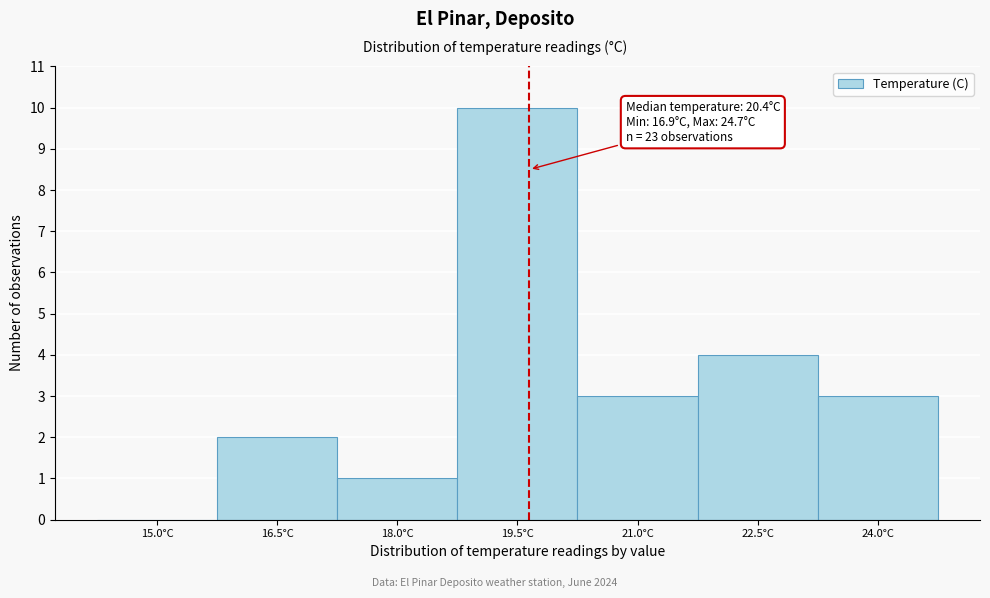

Reading right to left, transcribe all the data shown in this chart.

24.0°C=3	22.5°C=4	21.0°C=3	19.5°C=10	18.0°C=1	16.5°C=2	15.0°C=0